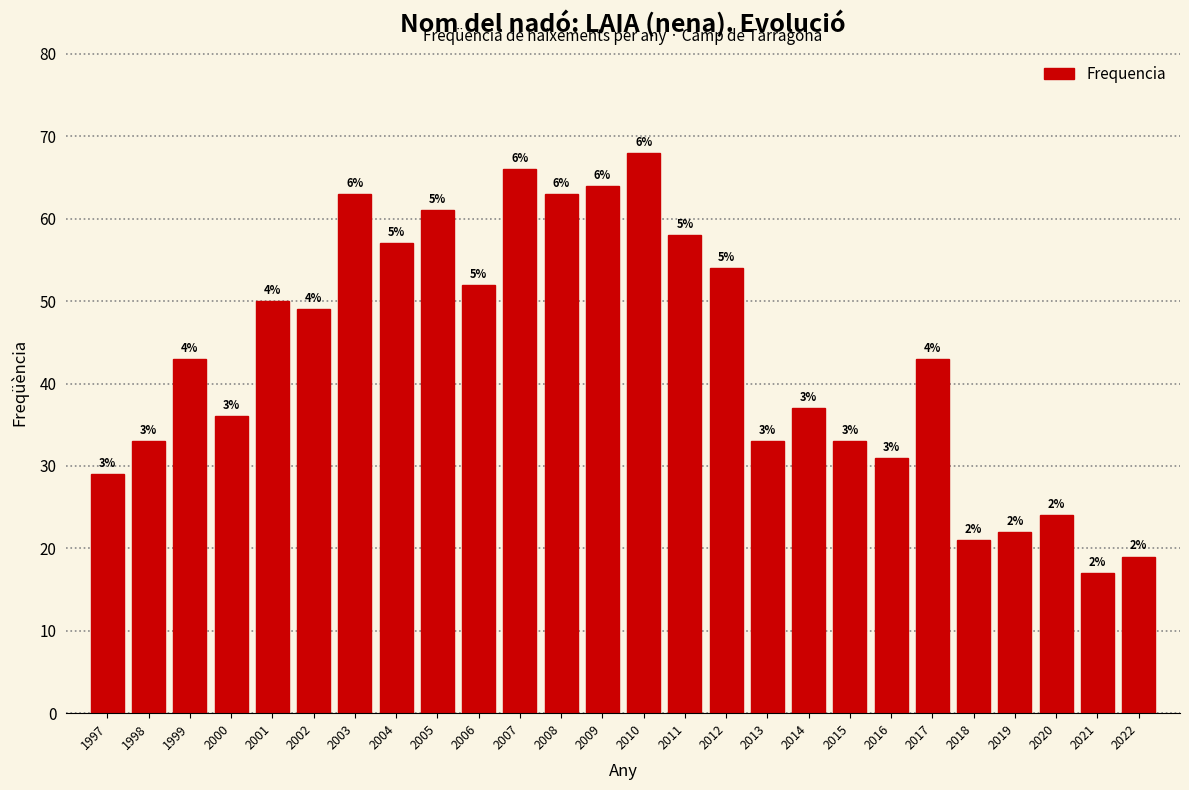

How many bars are there in total?

26